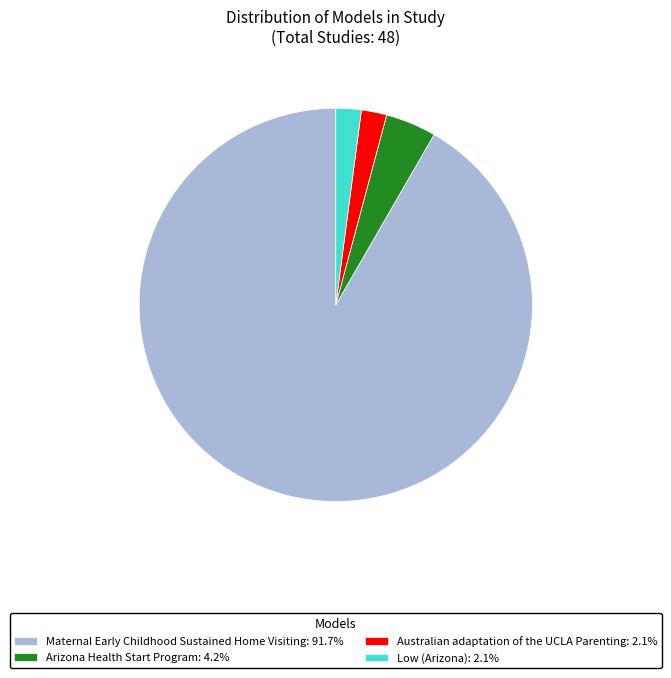

Combined, do Arizona Health Start Program: 4.2% and Australian adaptation of the UCLA Parenting: 2.1% account for over 50%?

No